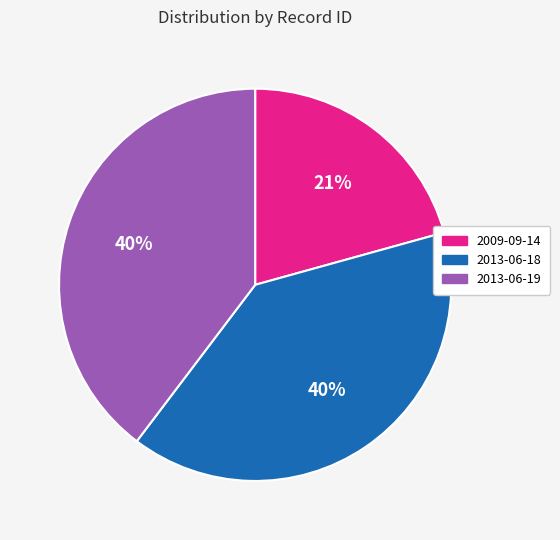

To the nearest percent, what is the difference between the largest and smallest slice percentages?

19%